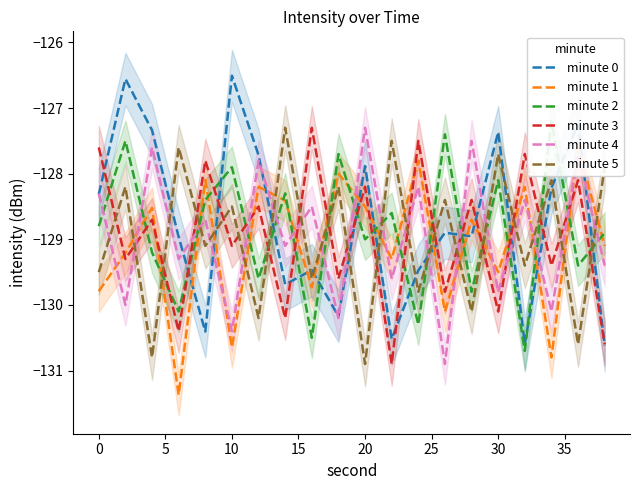

How many times do minute 4 and minute 3 cross each other?

9